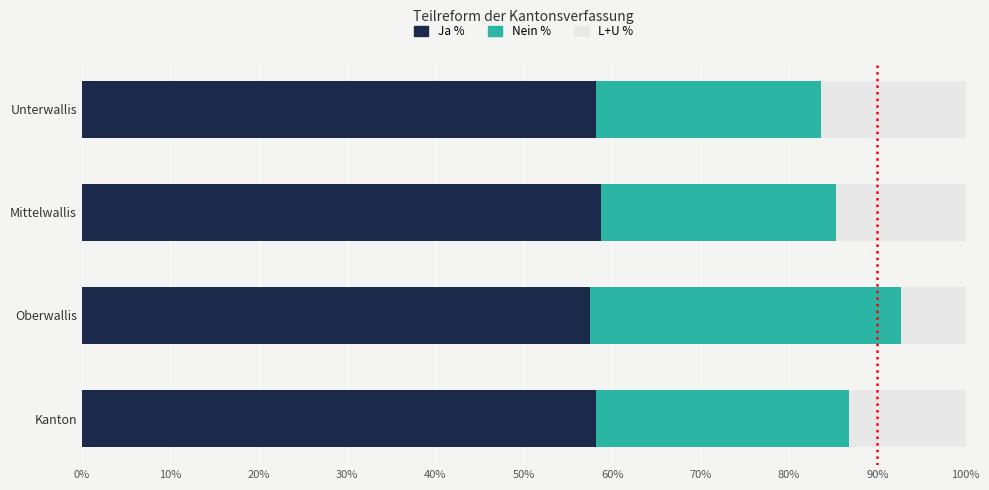

What are all the series names shown in the legend?

Ja %, Nein %, L+U %